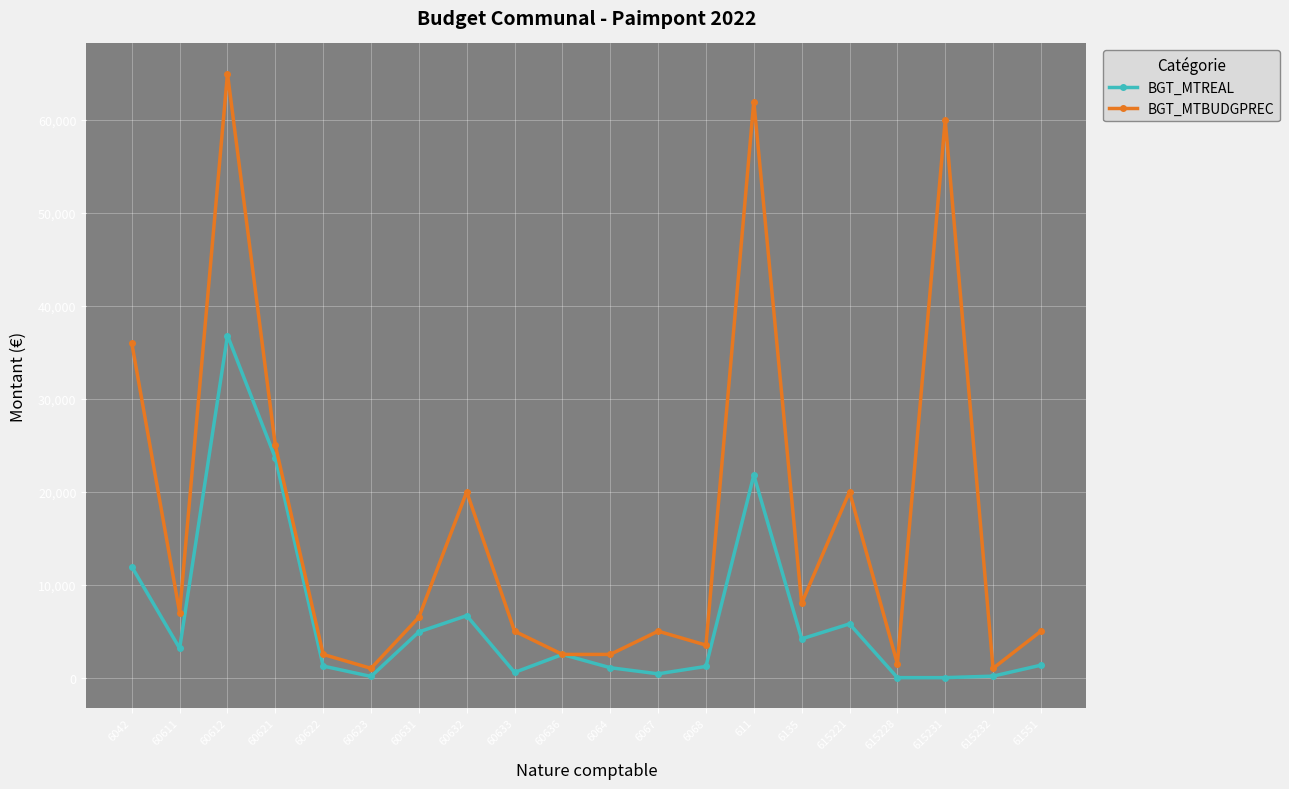

How many lines are shown in the chart?

2